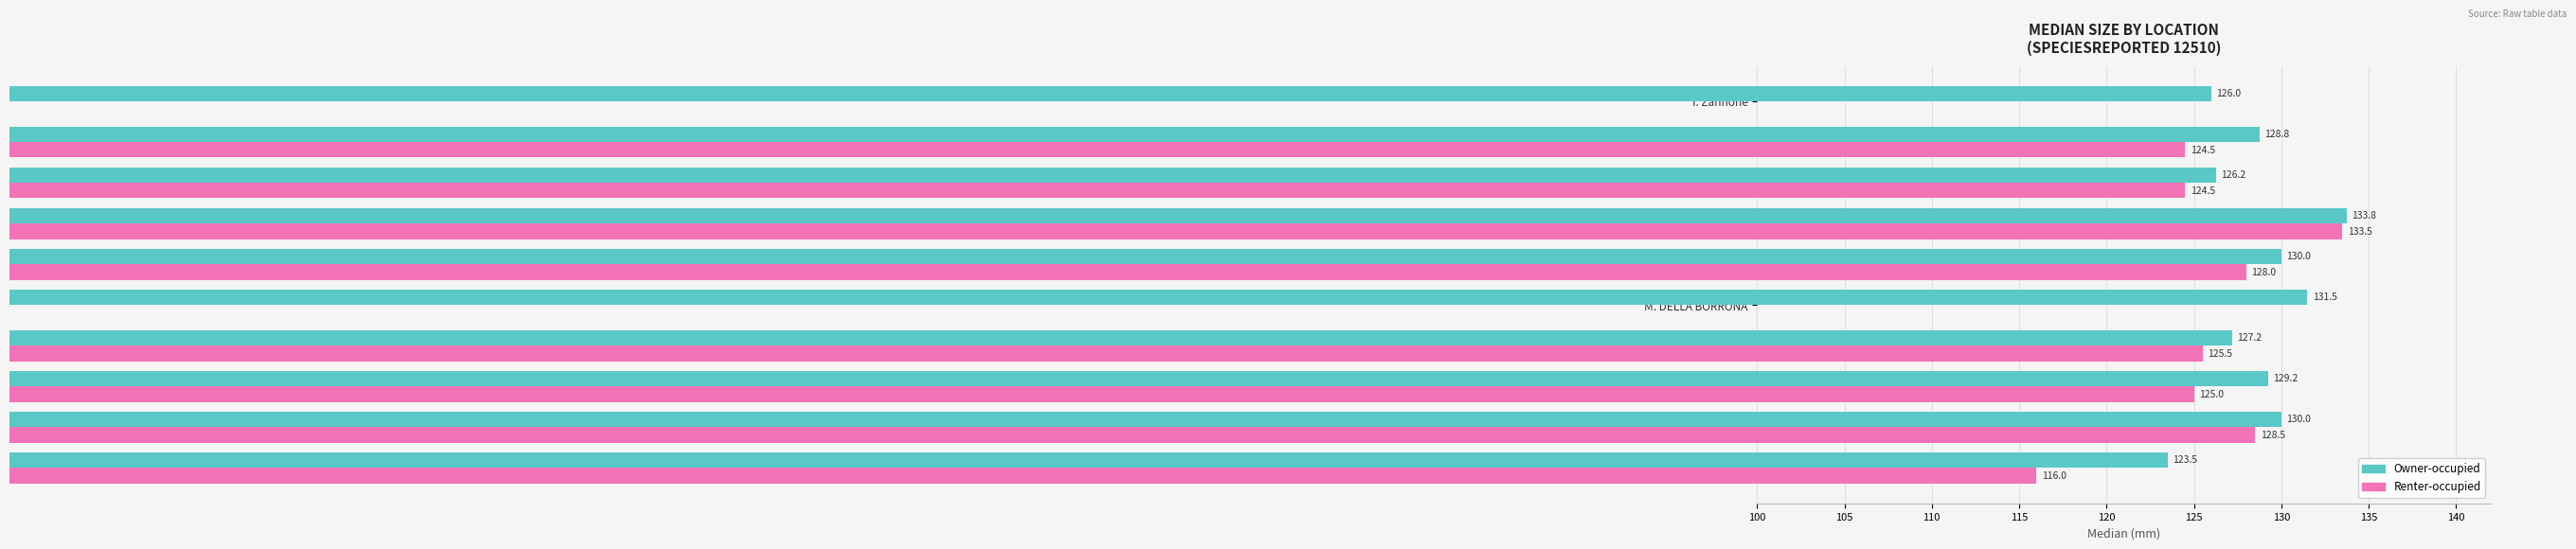

How many series are shown in this chart?

2